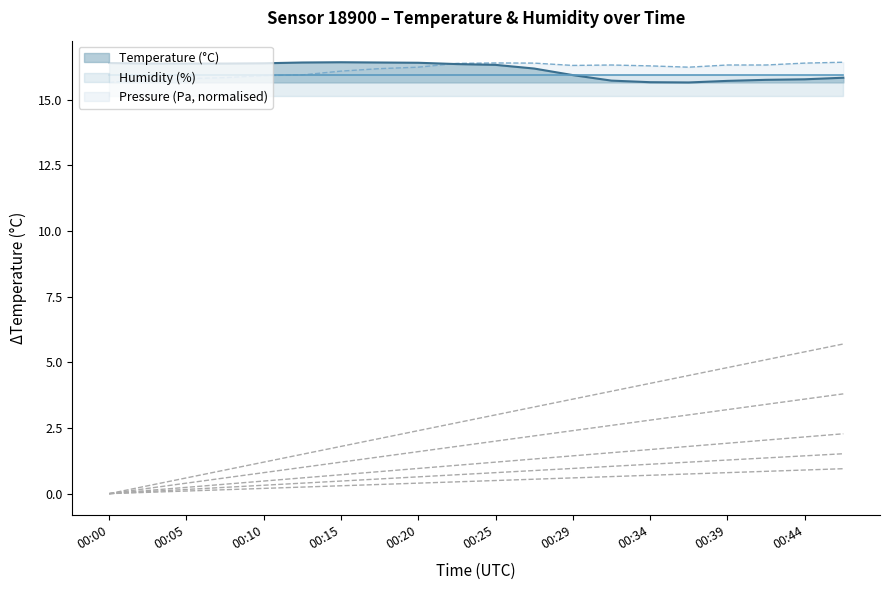

Reading left to right, transcribe all the data shown in this chart.

temperature: 16.4	16.4	16.4	16.4	16.4	16.4	16.4	16.4	16.4	16.4	16.3	16.2	15.9	15.7	15.7	15.7	15.7	15.8	15.8	15.8
pressure_norm: 15.7	15.8	15.8	15.8	15.9	15.9	16.1	16.2	16.2	16.4	16.4	16.4	16.3	16.3	16.3	16.2	16.3	16.3	16.4	16.4